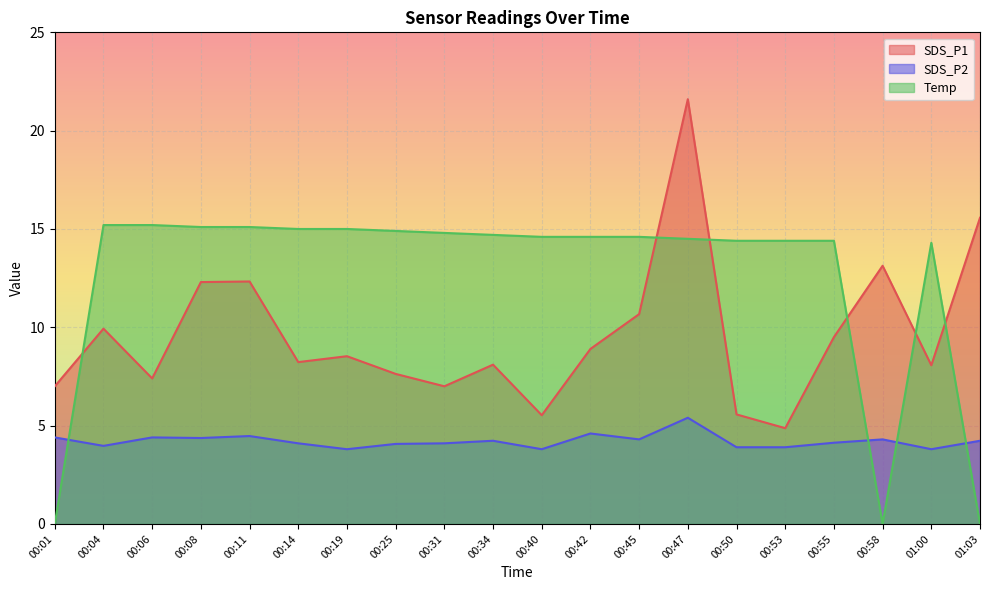

Is the value of SDS_P2 at 00:47 greater than the value of Temp at 00:31?

No